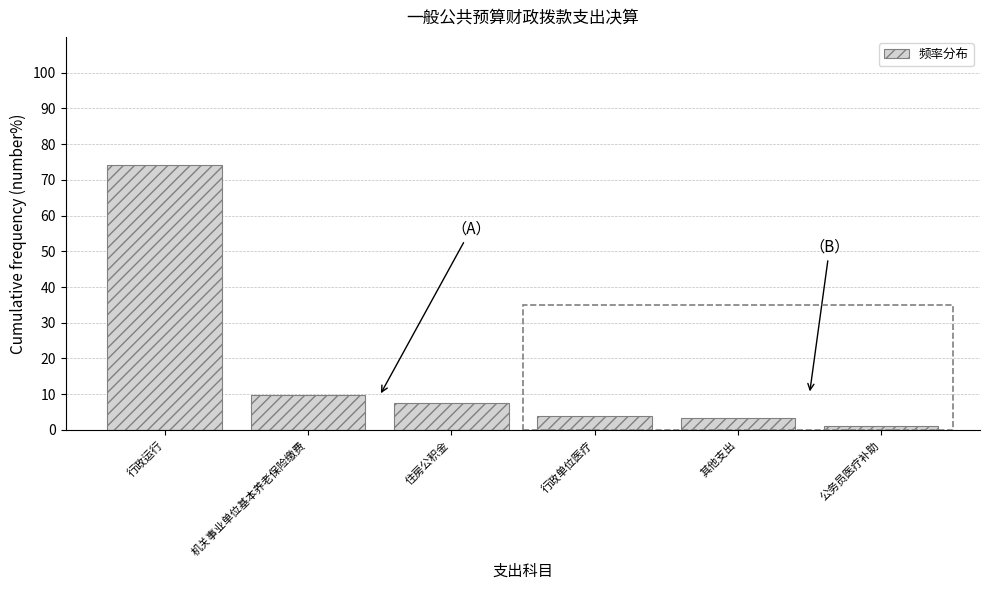

Reading left to right, transcribe all the data shown in this chart.

行政运行=74.1	机关事业单位基本养老保险缴费=9.9	住房公积金=7.6	行政单位医疗=4.0	其他支出=3.2	公务员医疗补助=1.2